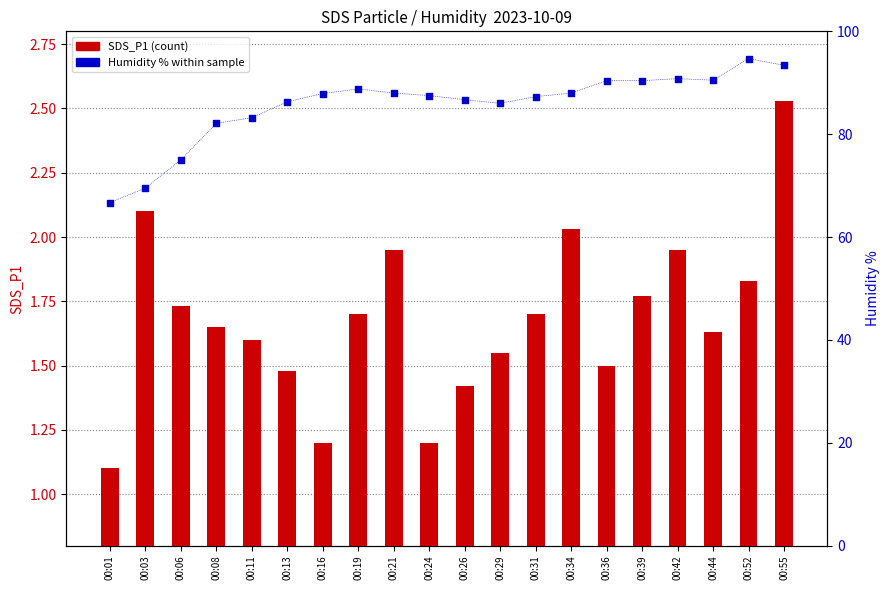

Which series has the largest Y range (max minus min)?

Humidity (percentile)